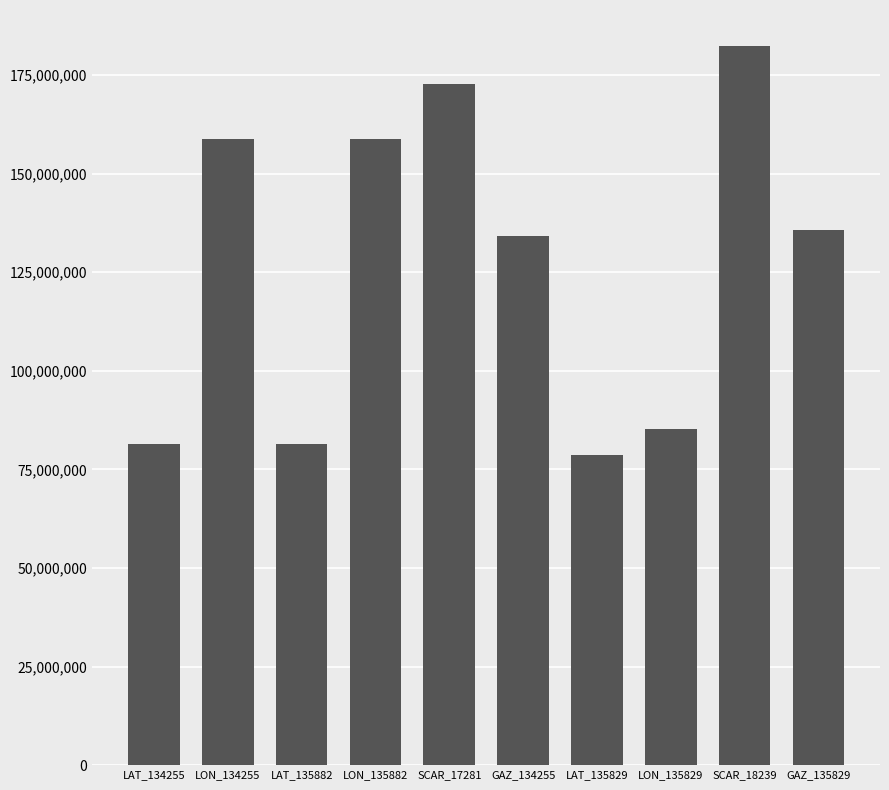

How many values are below 135829000?

5